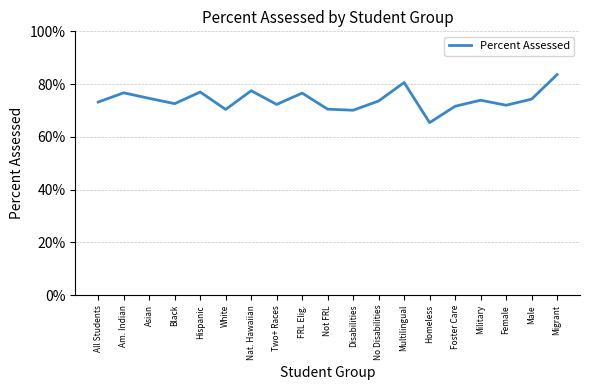

What is the difference between the maximum and second lowest values?

0.1